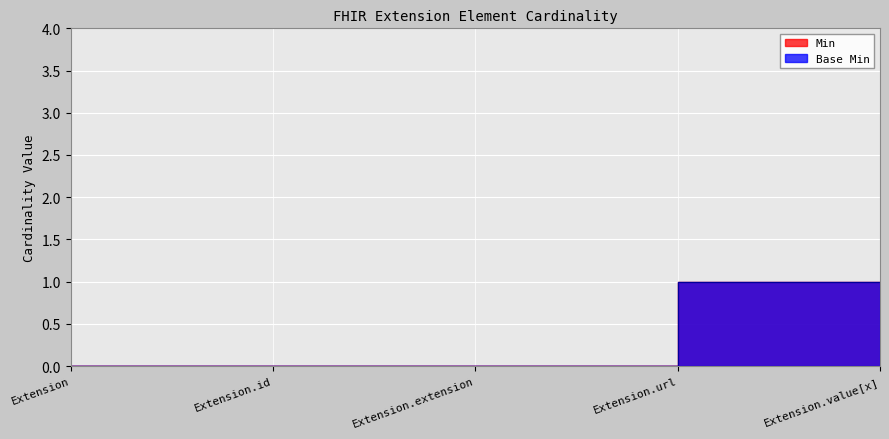

What is the label of the 3rd point from the right?

Extension.extension